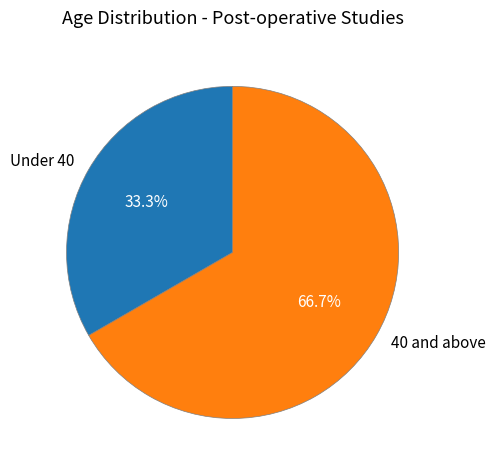

Rank the categories by value from highest to lowest.

40 and above, Under 40